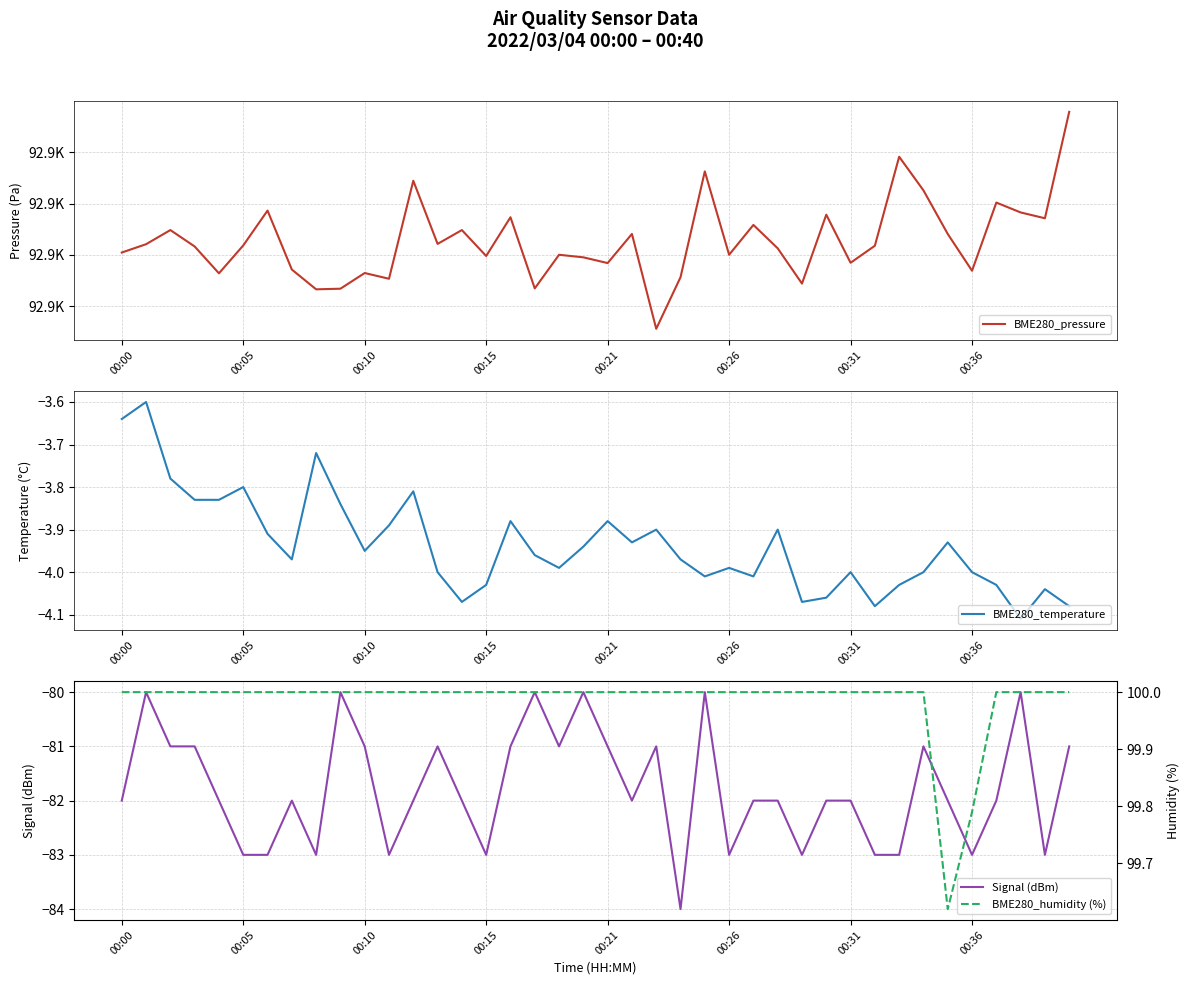

What is the approximate value of Signal (dBm) at 14?

-82.0